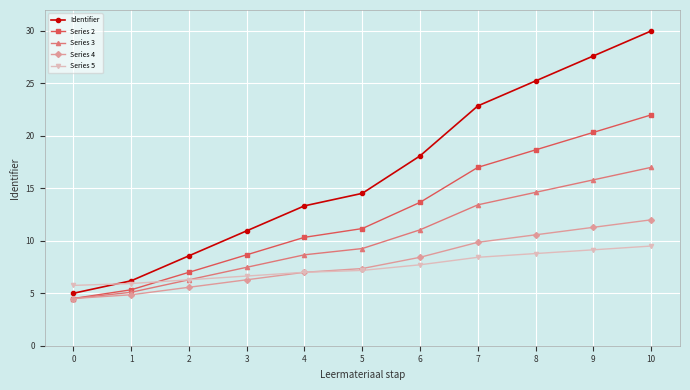

What is the sum of all Series 4 values?

87.7